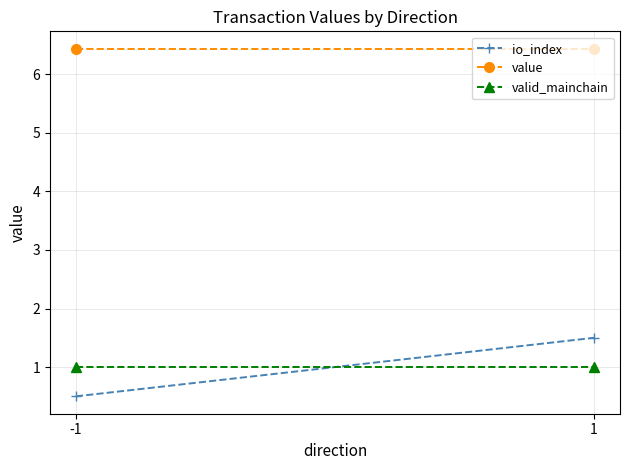

What is the value of the valid_mainchain point at the 2nd from the left?

1.0